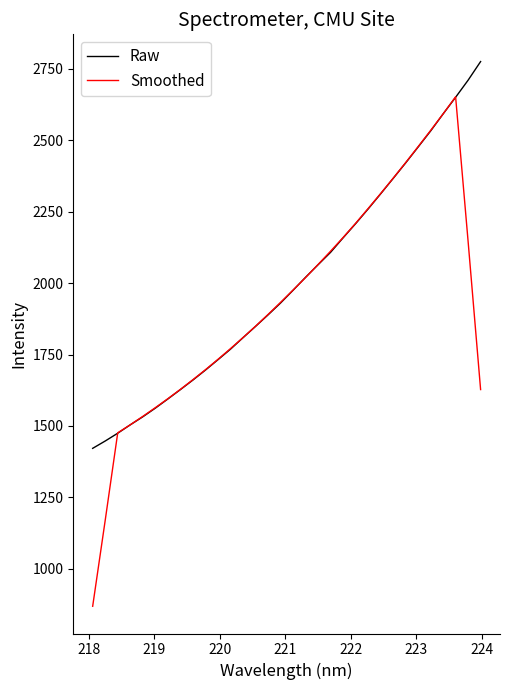

Which series has the largest range (max minus min)?

Smoothed